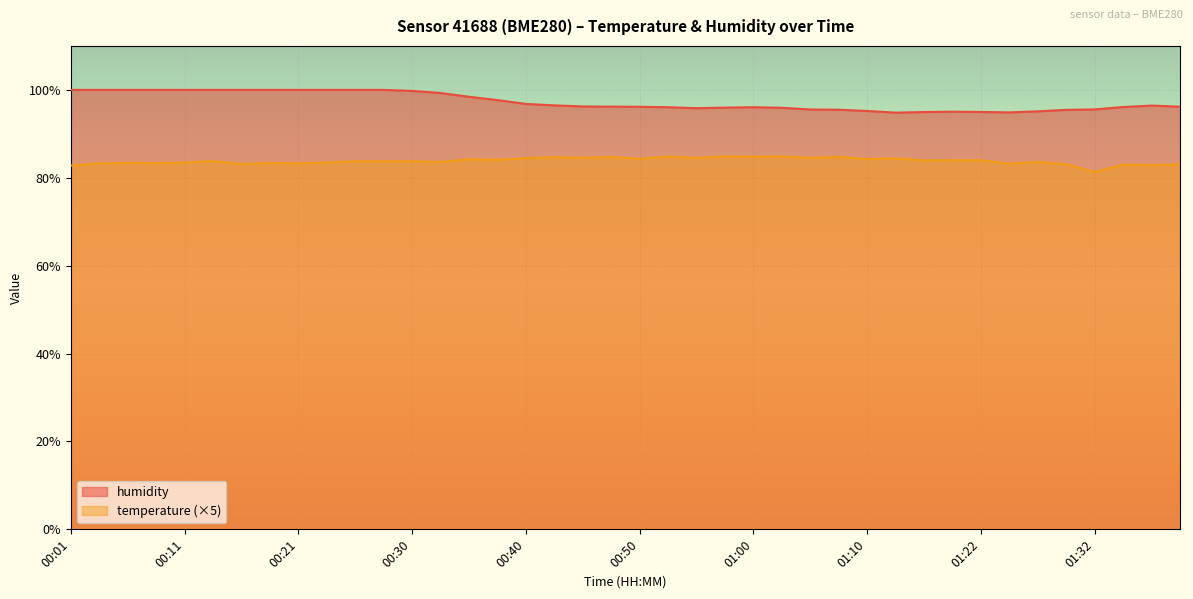

How many values in the temperature series are below 83?

3